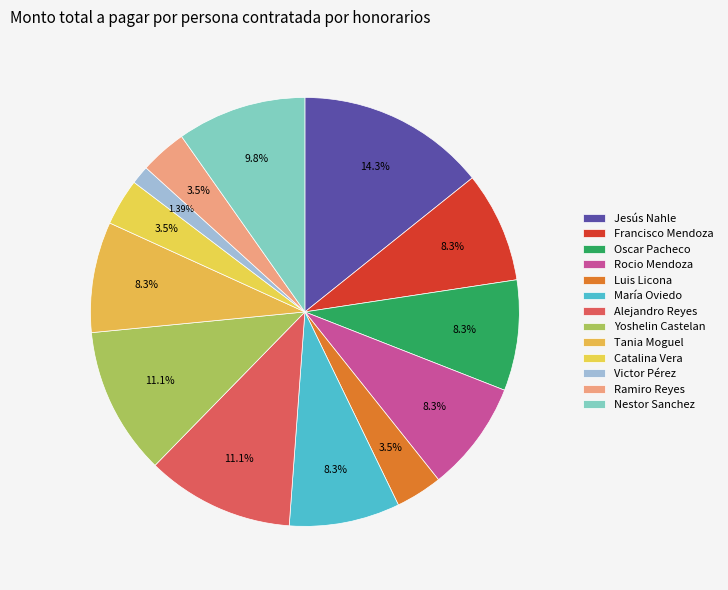

How many slices are in this pie chart?

13